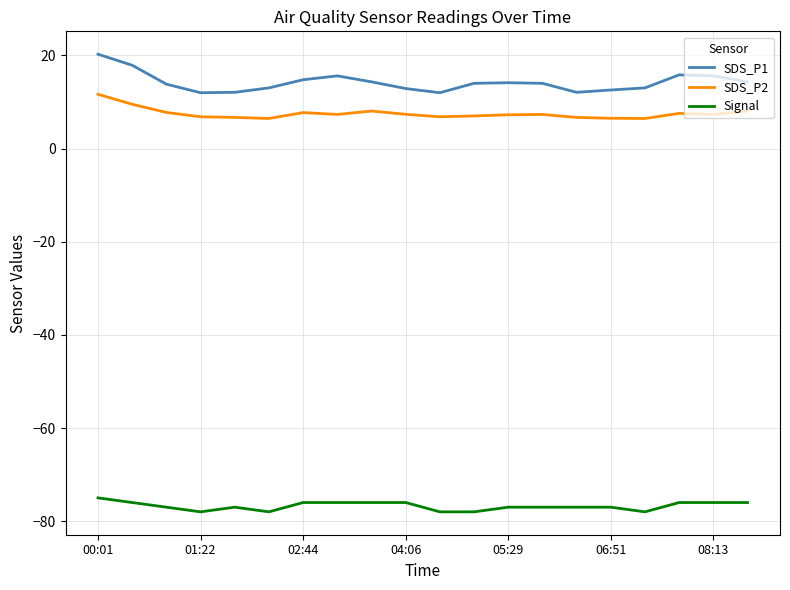

List the series in order of their peak value, highest first.

SDS_P1, SDS_P2, Signal